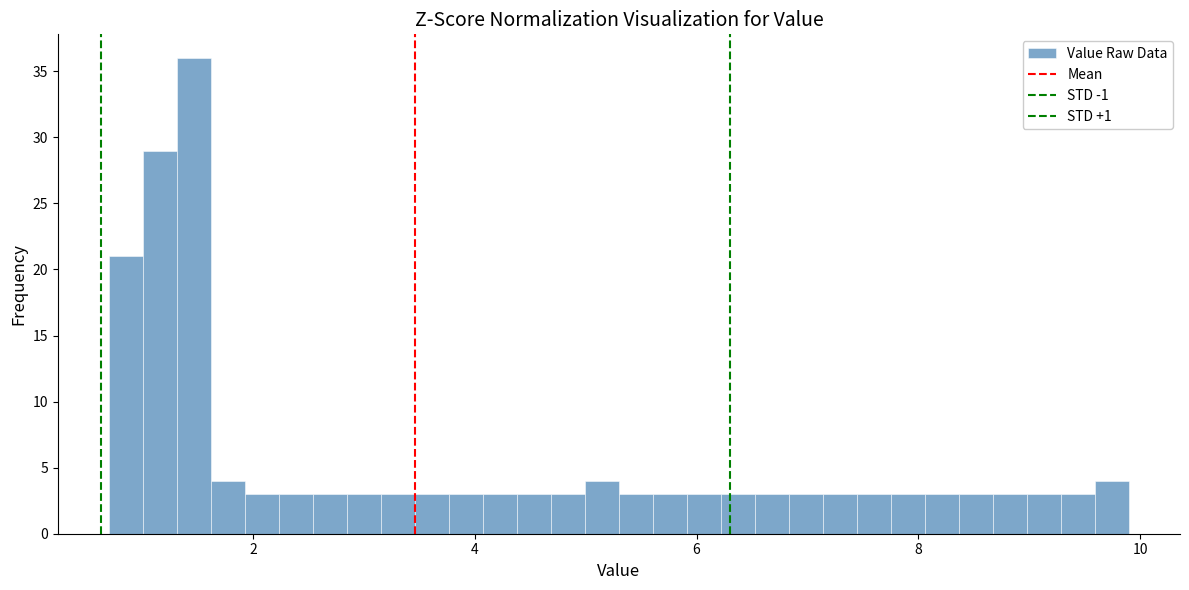

Read against the x-axis, roughly where is the centre of the tallest bar?

1.4